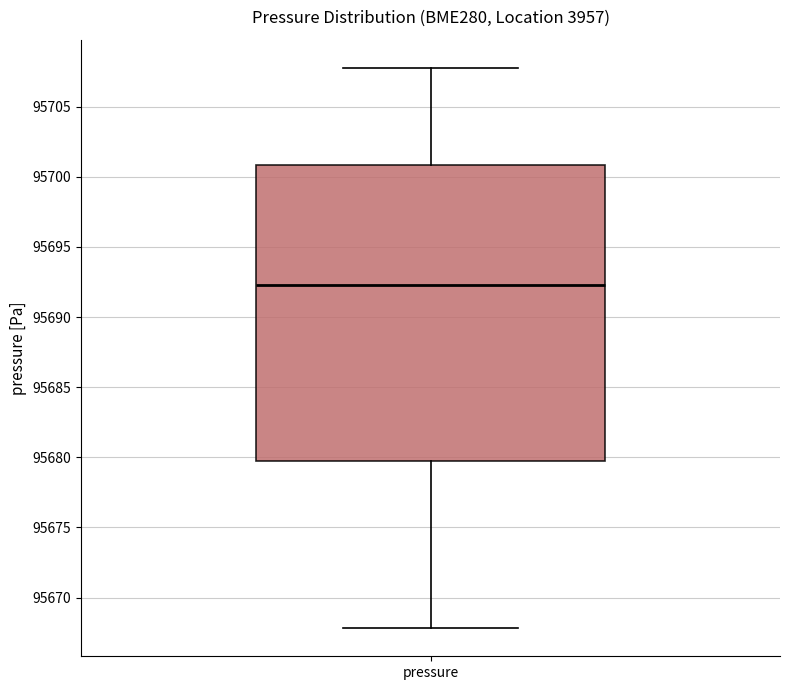

Transcribe this box plot: give where the median line is, the range the box spans, and where the two whiskers end, as read against the y-axis. The values are not printed on the chart, so give them approximately, as read against the axis.

median 95692.5, box 95680.0 to 95701.0, whiskers 95668.0 to 95708.0